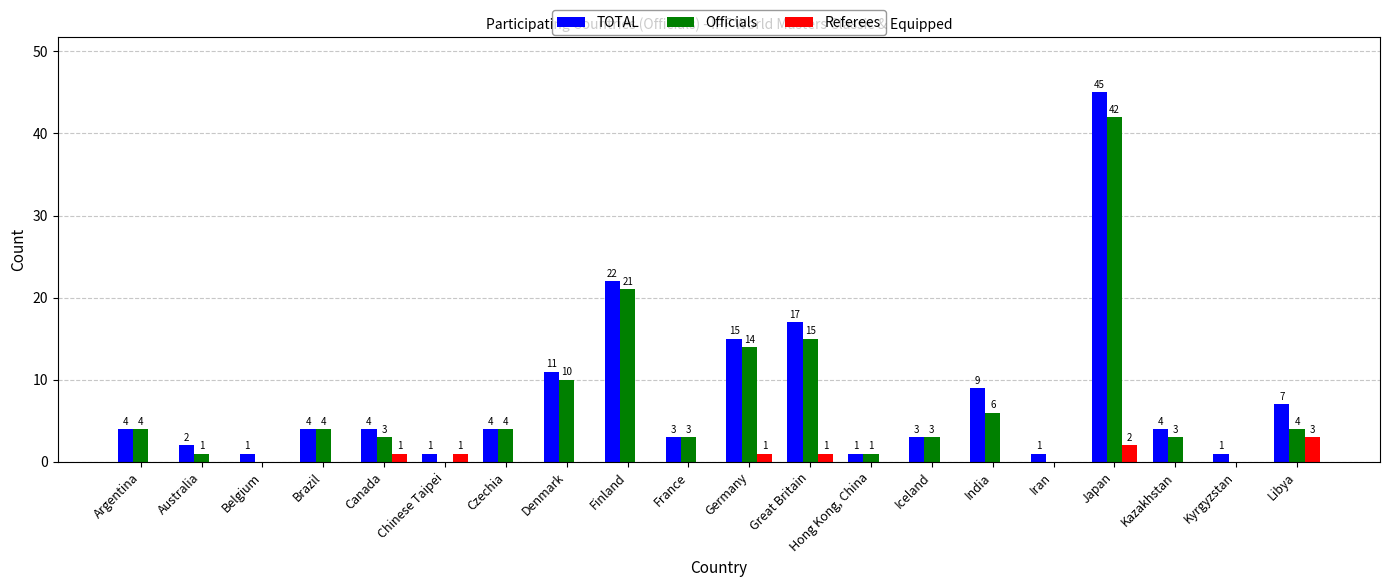

The value of Referees at Japan is 2. True or false?

True